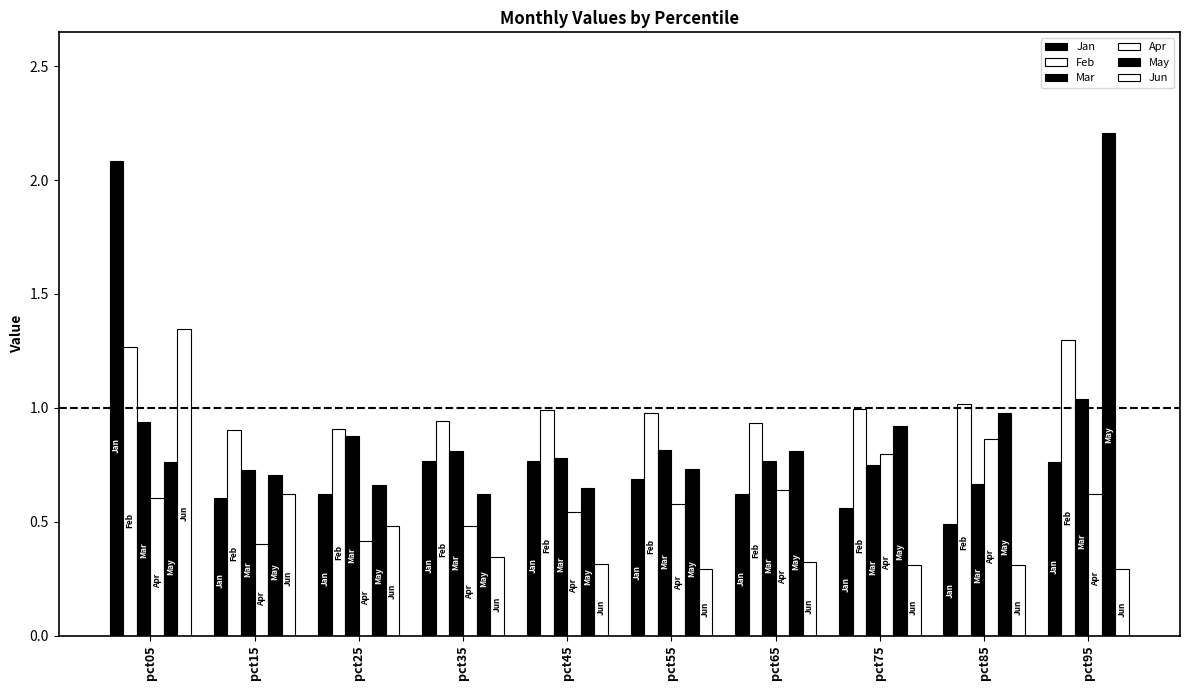

What is the smallest value displayed?

0.3